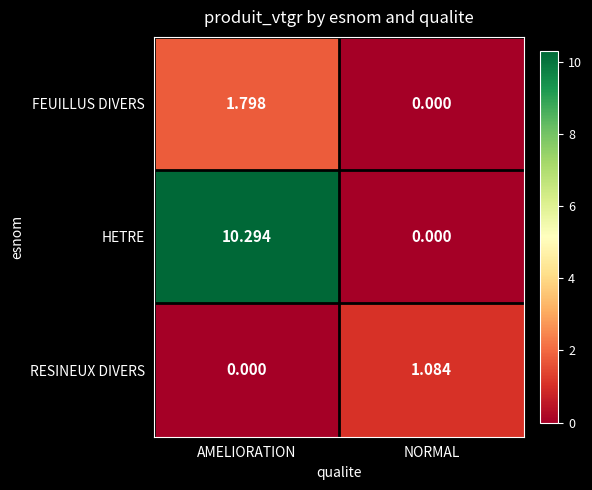

Where does the FEUILLUS DIVERS series first go above 1?

AMELIORATION